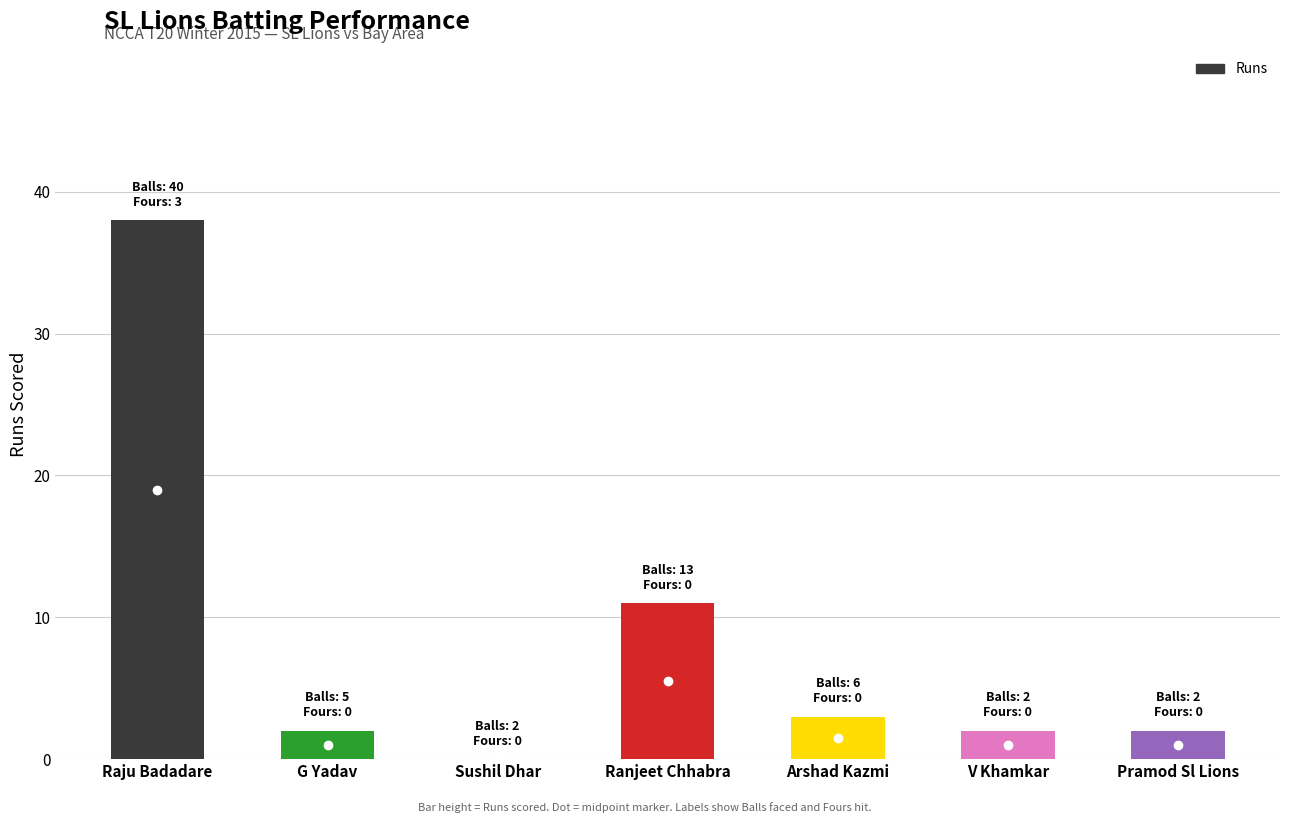

Reading right to left, what are all the values shown in this chart?

Runs: Pramod Sl Lions=2	V Khamkar=2	Arshad Kazmi=3	Ranjeet Chhabra=11	Sushil Dhar=0	G Yadav=2	Raju Badadare=38
Balls: Pramod Sl Lions=2	V Khamkar=2	Arshad Kazmi=6	Ranjeet Chhabra=13	Sushil Dhar=2	G Yadav=5	Raju Badadare=40
Fours: Pramod Sl Lions=0	V Khamkar=0	Arshad Kazmi=0	Ranjeet Chhabra=0	Sushil Dhar=0	G Yadav=0	Raju Badadare=3